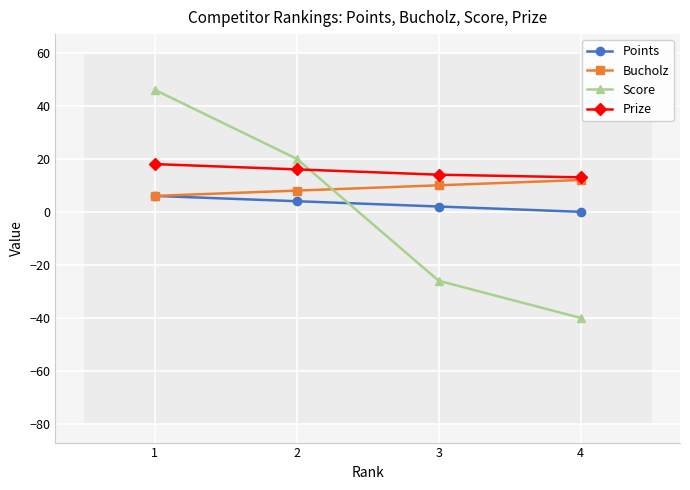

At 1, list the series in order from smallest to largest.

Points, Bucholz, Prize, Score